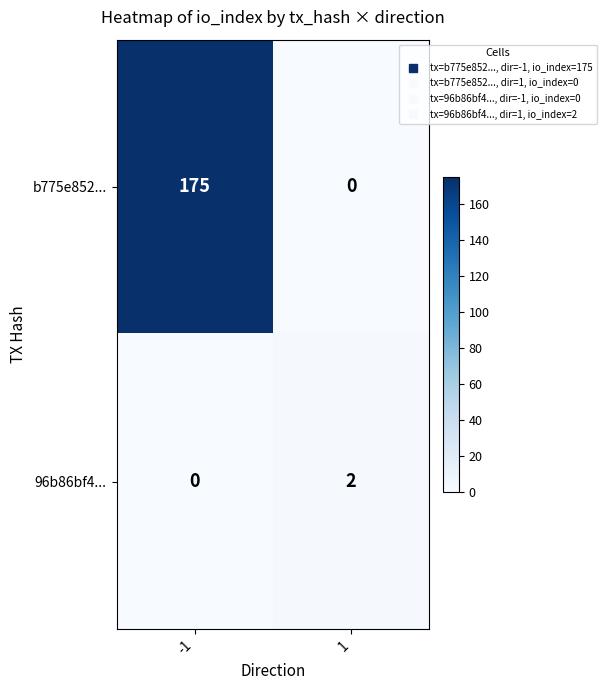

How many values in 96b86bf4... are above zero?

1